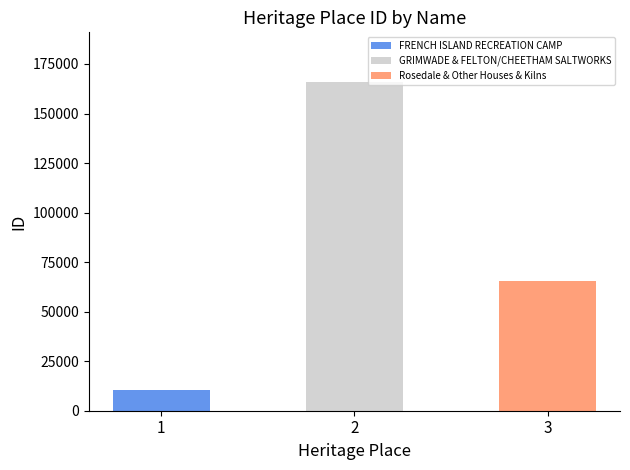

The chart shows a value of 65540 at Rosedale & Other Houses & Kilns. True or false?

True